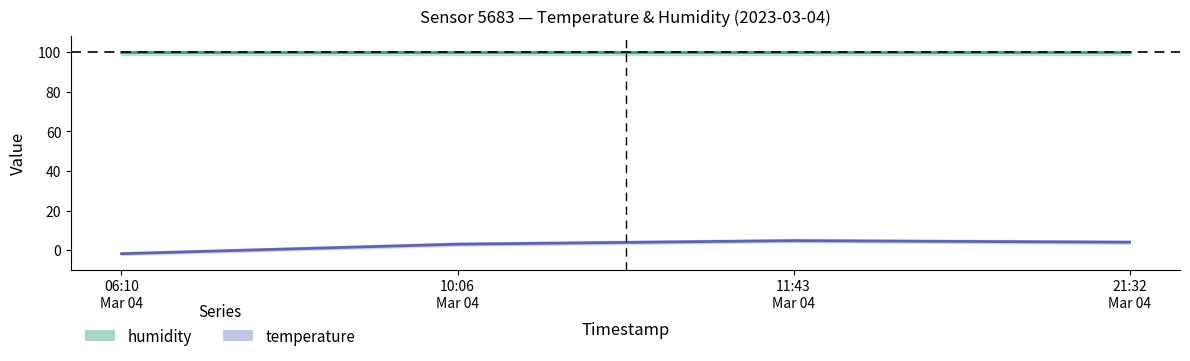

What is the sum of all values?

10.0